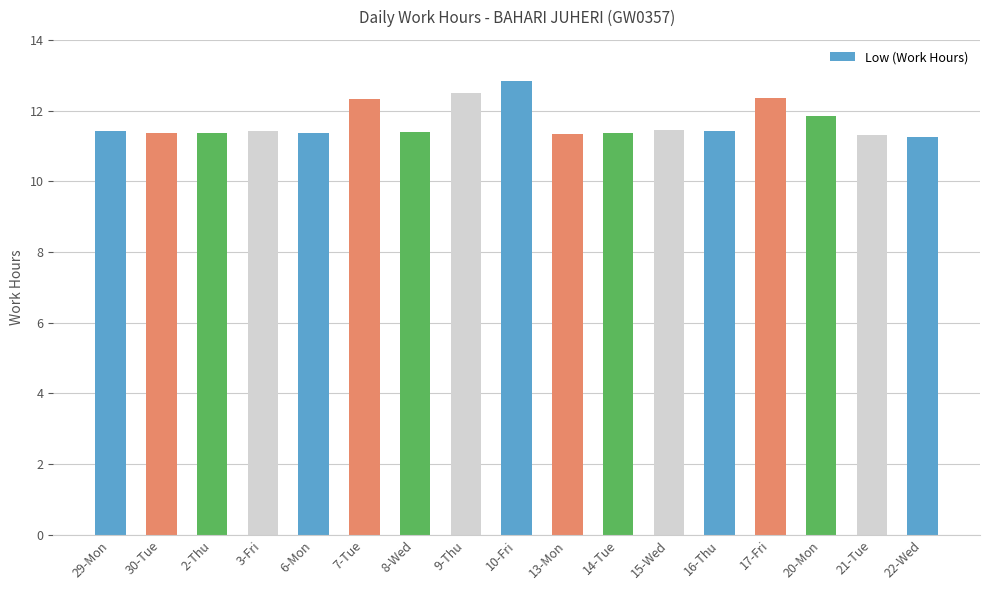

What is the difference between the second highest and second lowest values?

1.2